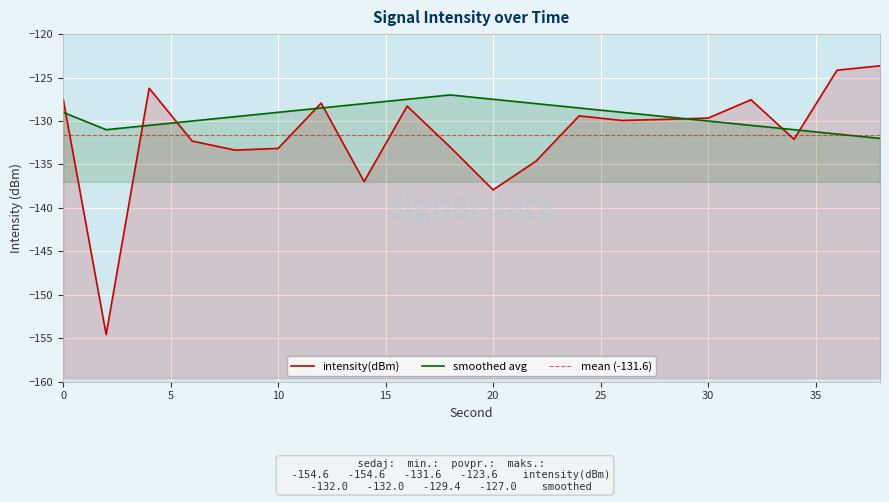

Rank the series by their average value, from lowest to highest.

intensity(dBm), smoothed